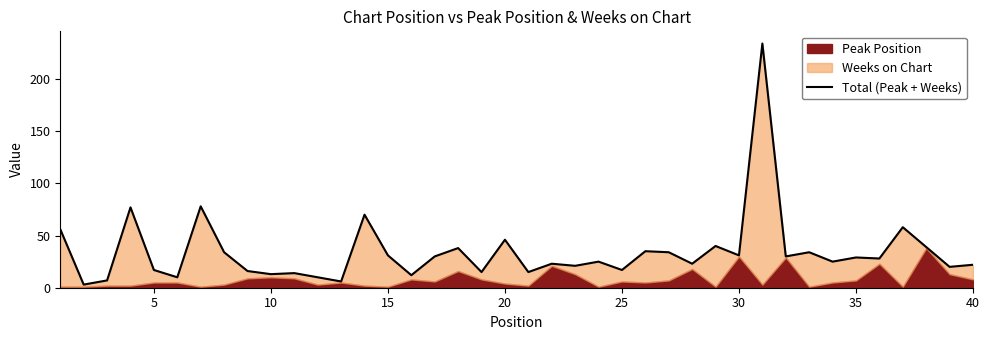

Is it true that the value at 13 is 40?

False